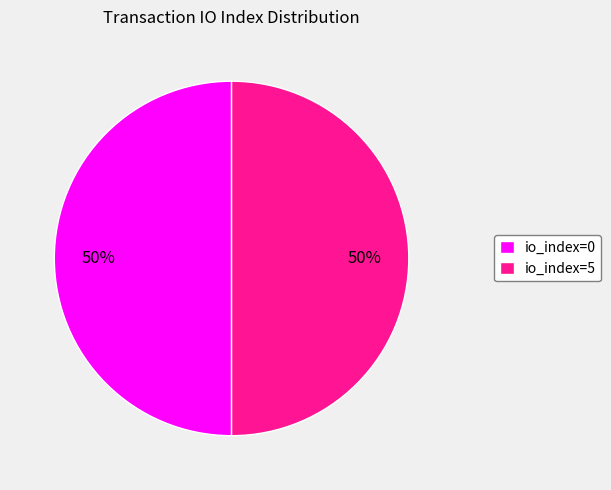

True or false: io_index=0 accounts for 38% of the total.

False